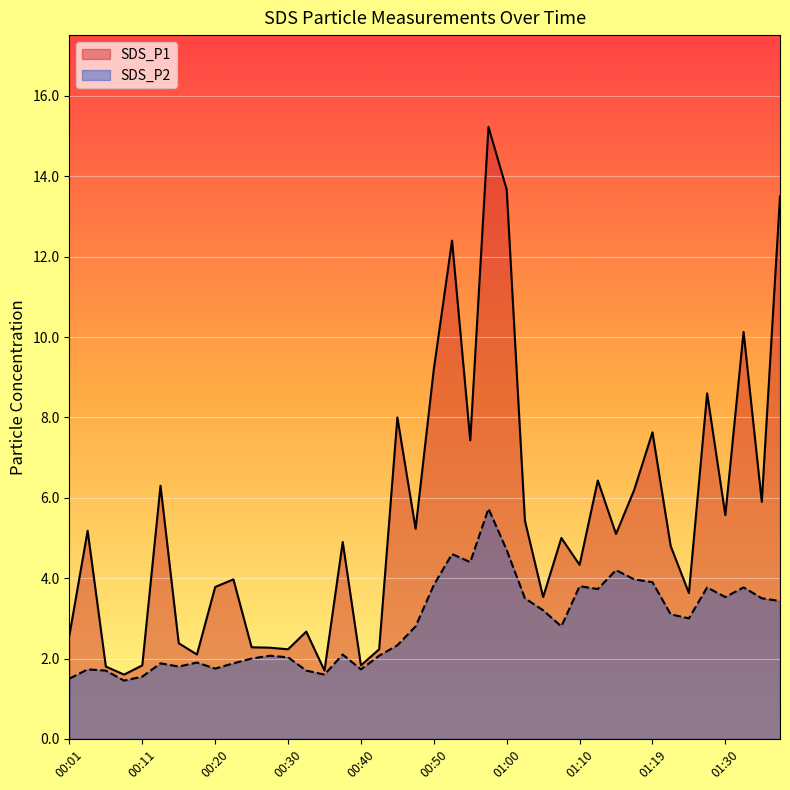

True or false: SDS_P1 and SDS_P2 intersect in this chart.

False